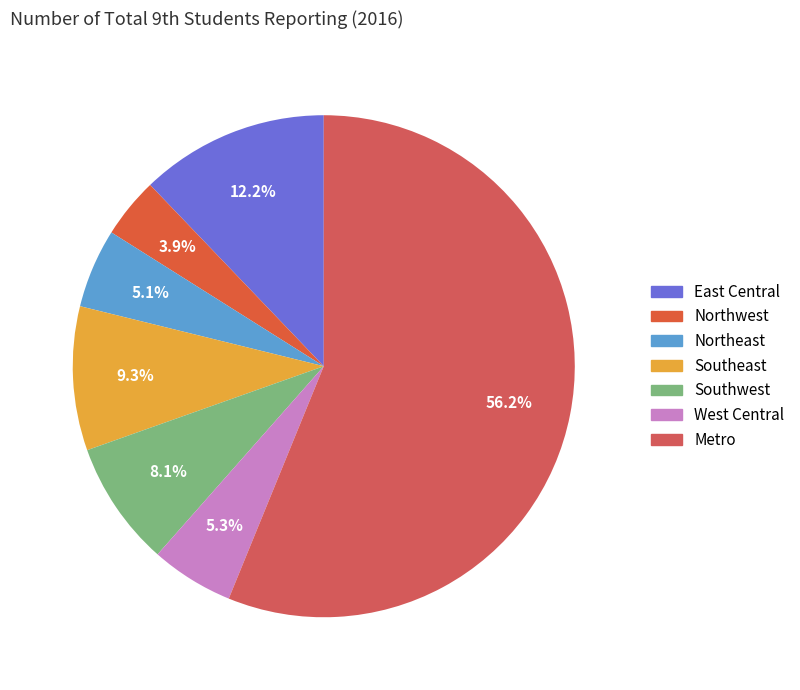

Rank the categories by value from highest to lowest.

Metro, East Central, Southeast, Southwest, West Central, Northeast, Northwest